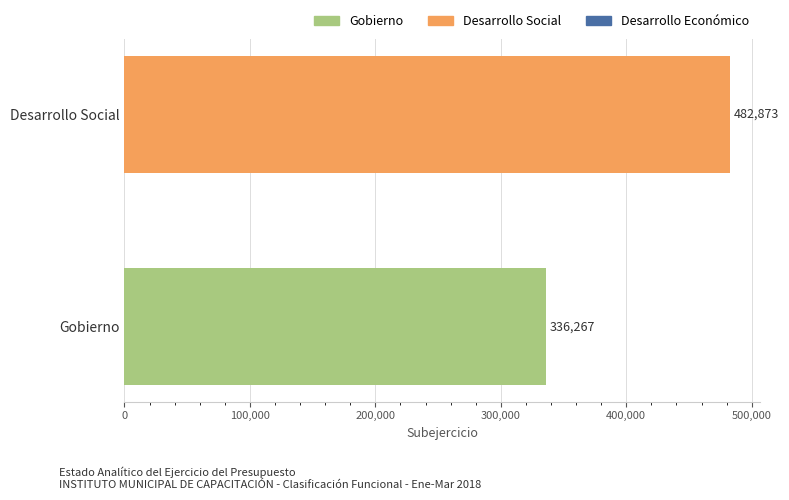

True or false: the data shows 847998 at Desarrollo Social.

False